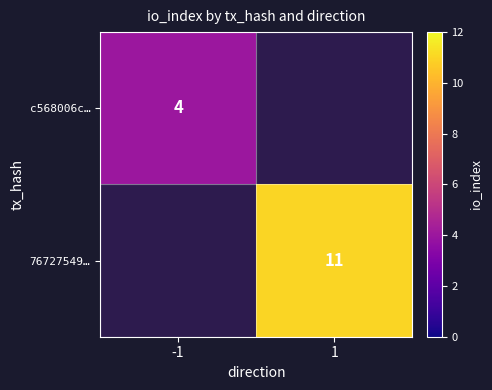

Count the number of data series in this chart.

2